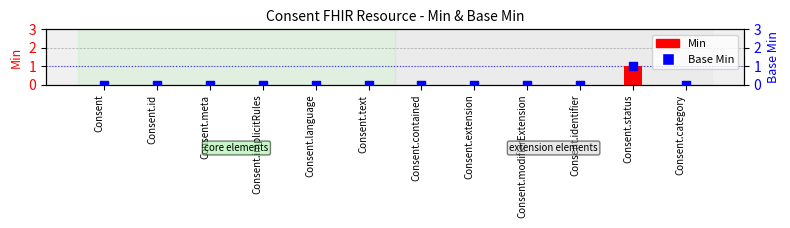

Which series has the largest Y range (max minus min)?

Min